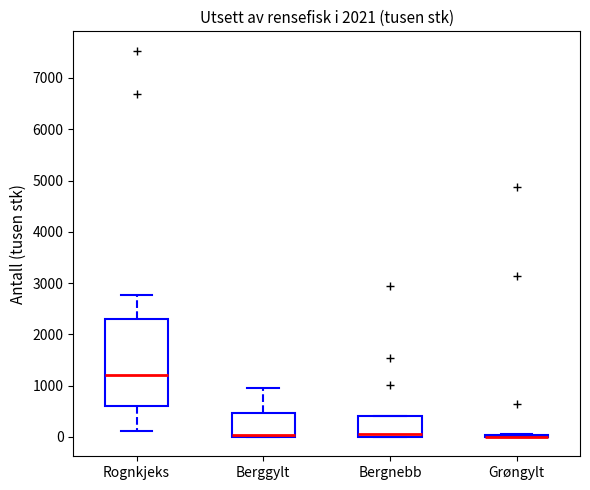

Reading left to right, read every box against the y-axis: the position of its median line, the range the box covers, and the ends of its whiskers. The values are not printed on the chart, so give them approximately, as read against the axis.

Rognkjeks: median 1200, box 600 to 2300, whiskers 100 to 2800
Berggylt: median 0 (just above the box's lower edge), box 0 to 500, whiskers 0 to 900
Bergnebb: median 100, box 0 to 400, whiskers 0 to 400
Grøngylt: box collapsed to a line at 0, whiskers 0 to 100